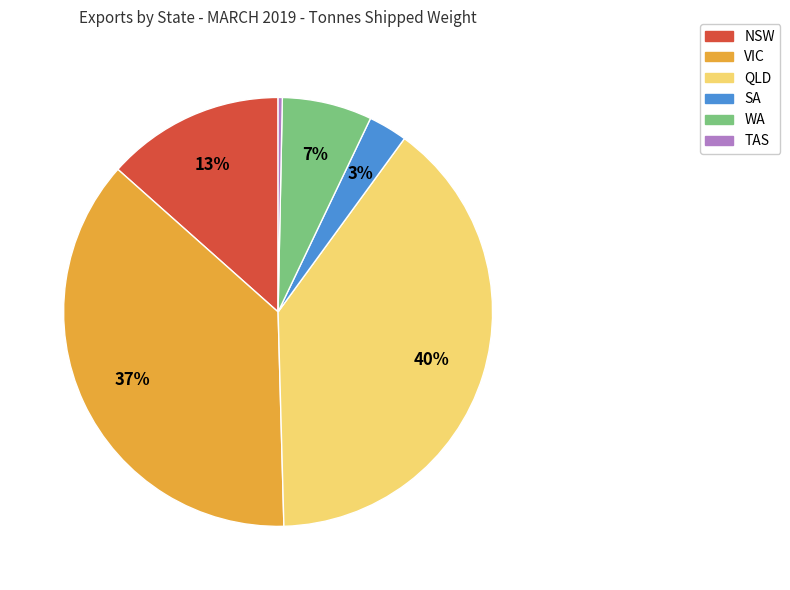

Is there a majority slice in this chart?

No